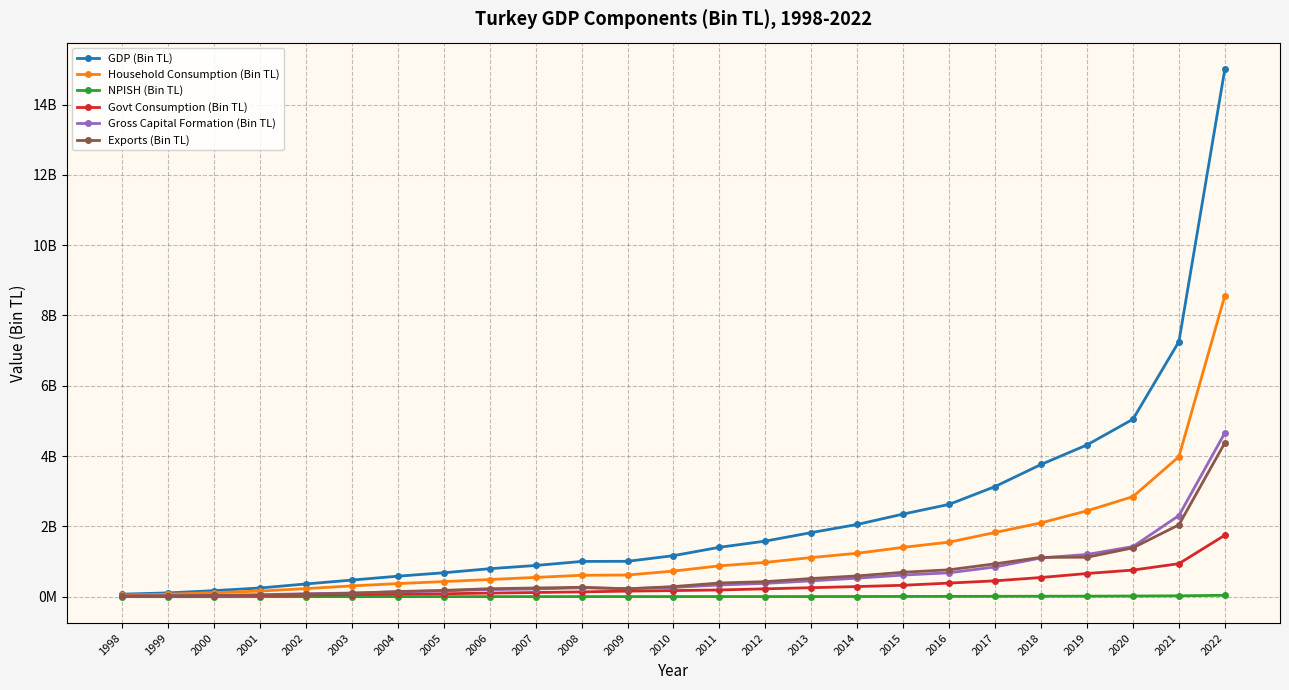

In NPISH (Bin TL), how many points are higher than both neighbors (excluding endpoints)?

2